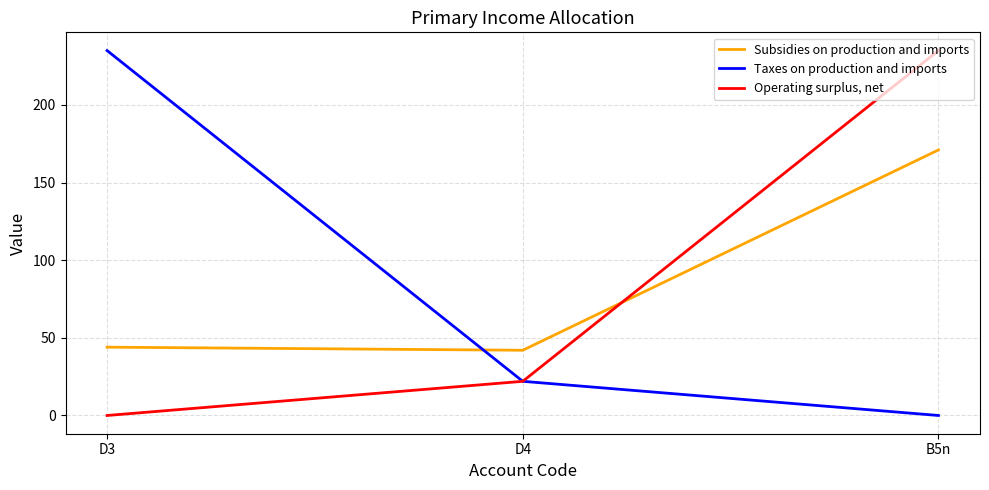

How many values in the Operating surplus, net series are below 22?

1